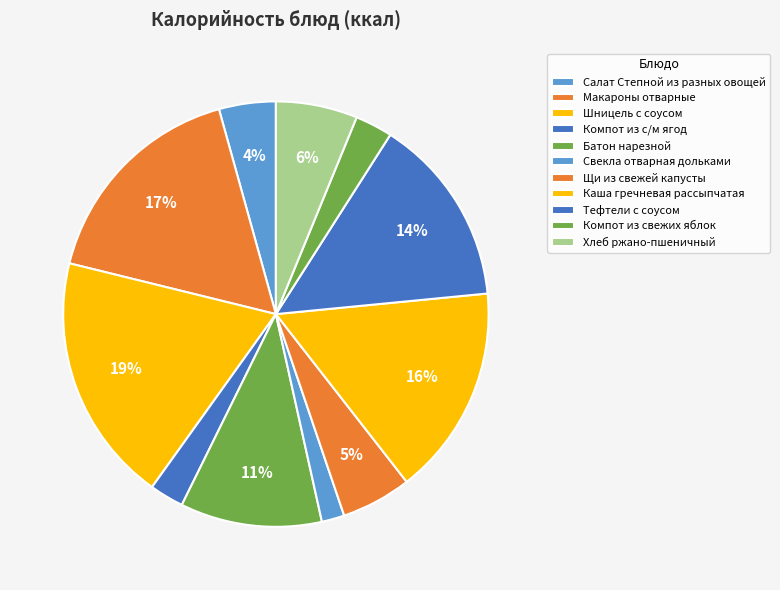

What is the largest slice in the pie chart?

Шницель с соусом